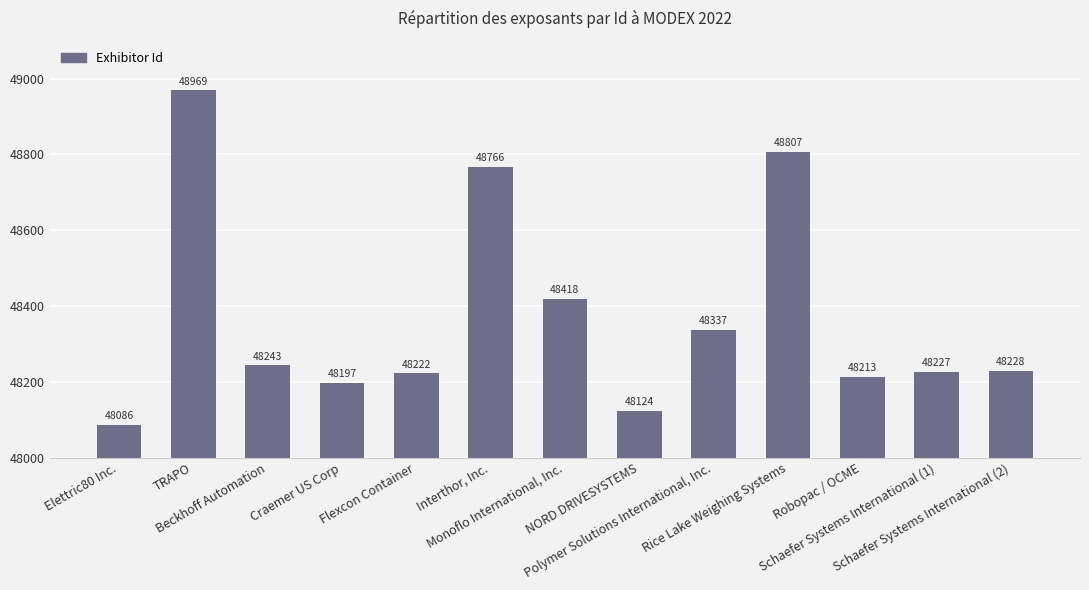

Read the value at Polymer Solutions International, Inc..

48337